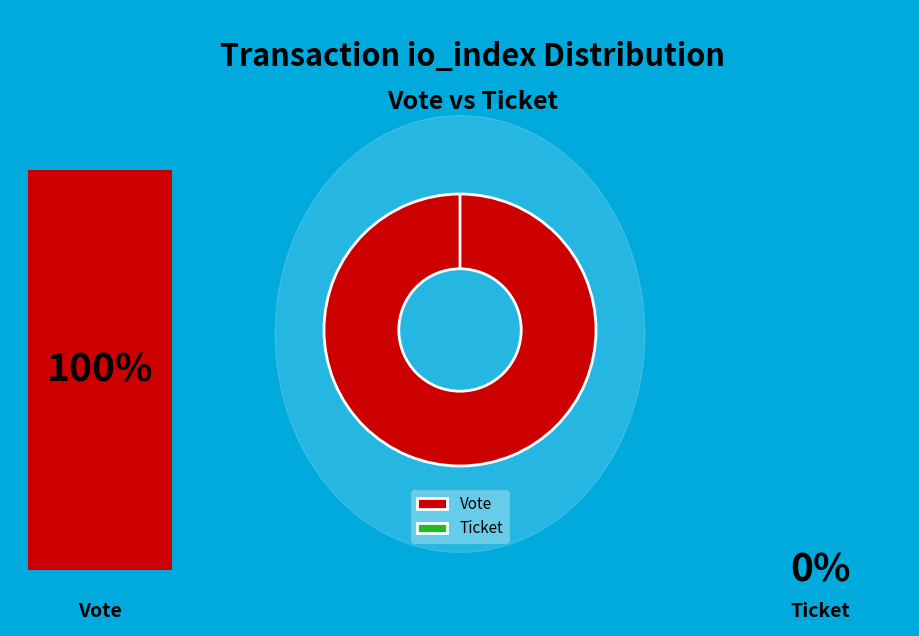

Which slice is the largest?

Vote (io_index=1)